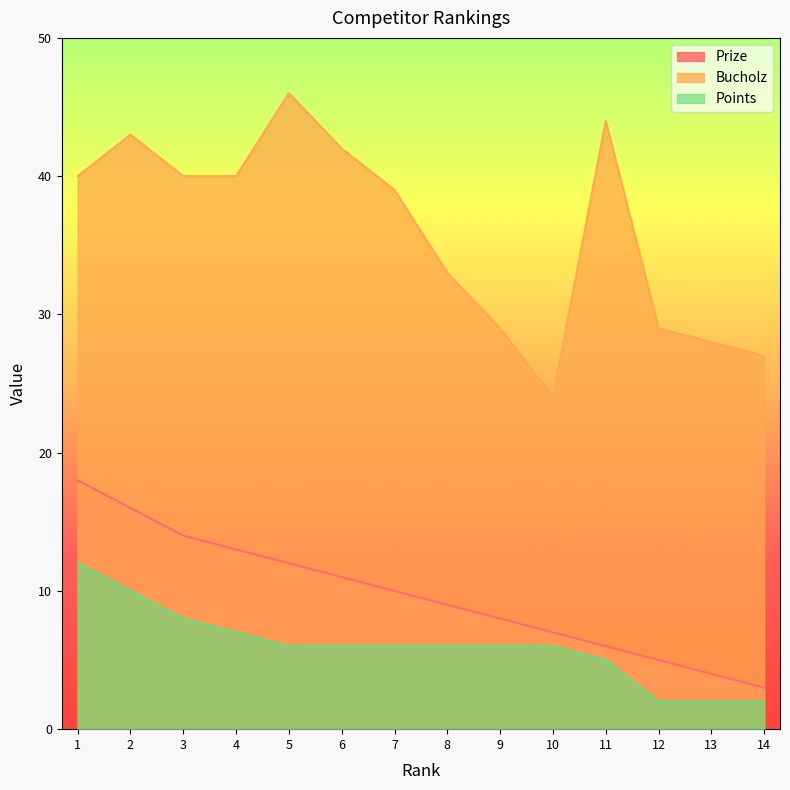

What is the sum of the Bucholz values at 2 and 12?

72